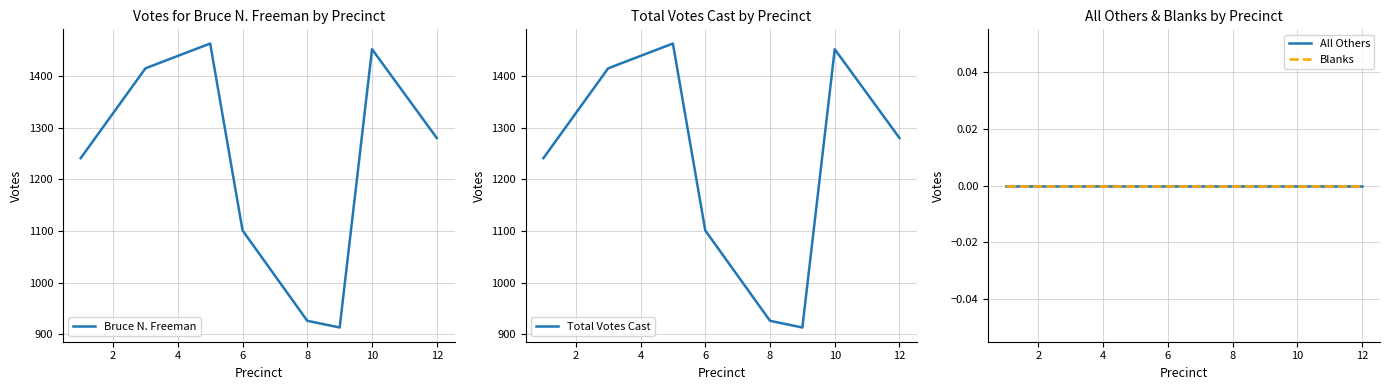

How many lines are shown in the chart?

4